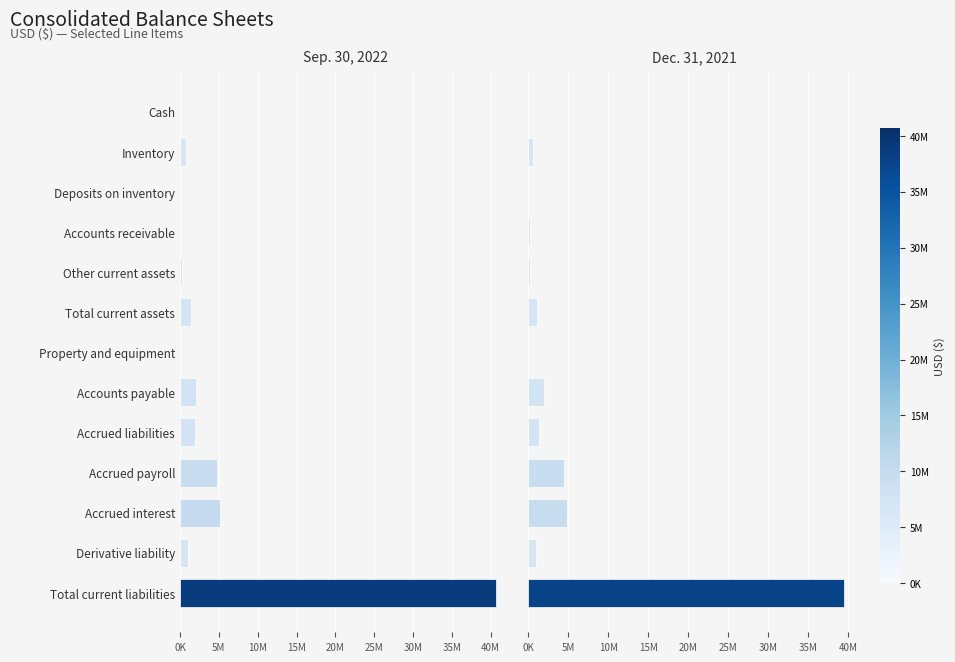

Does the chart contain stacked bars?

No